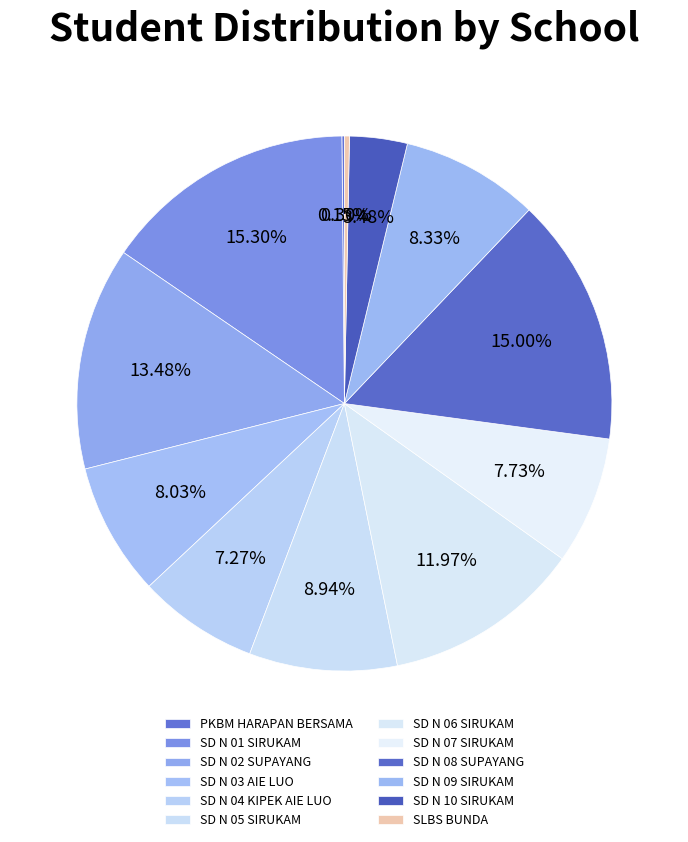

To the nearest percent, what portion does SD N 10 SIRUKAM represent?

3%